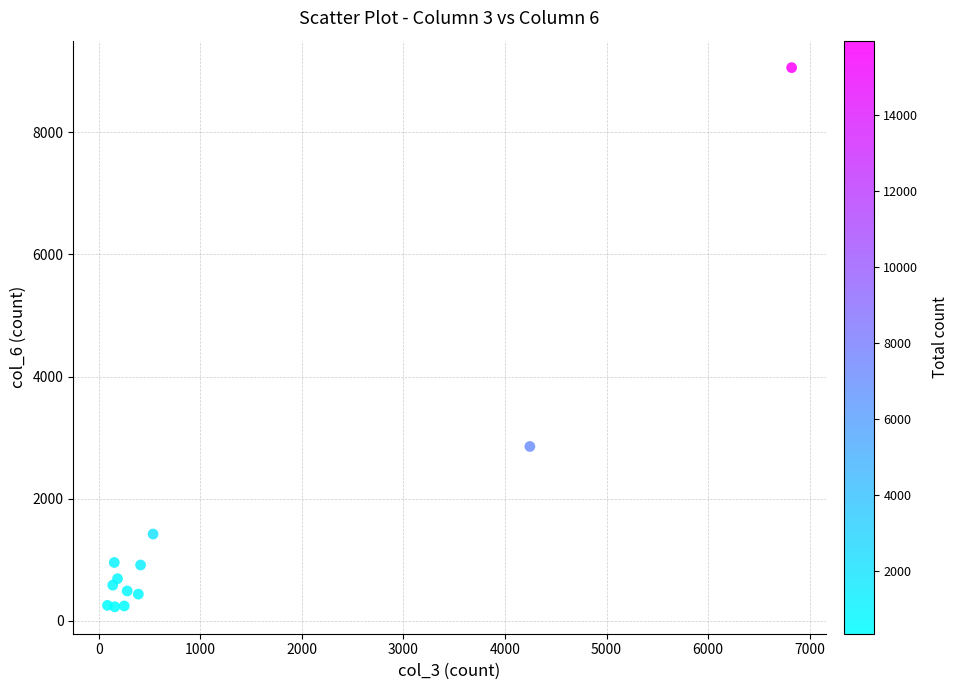

What Y value in the scatter plot is closest to 4645?

2855